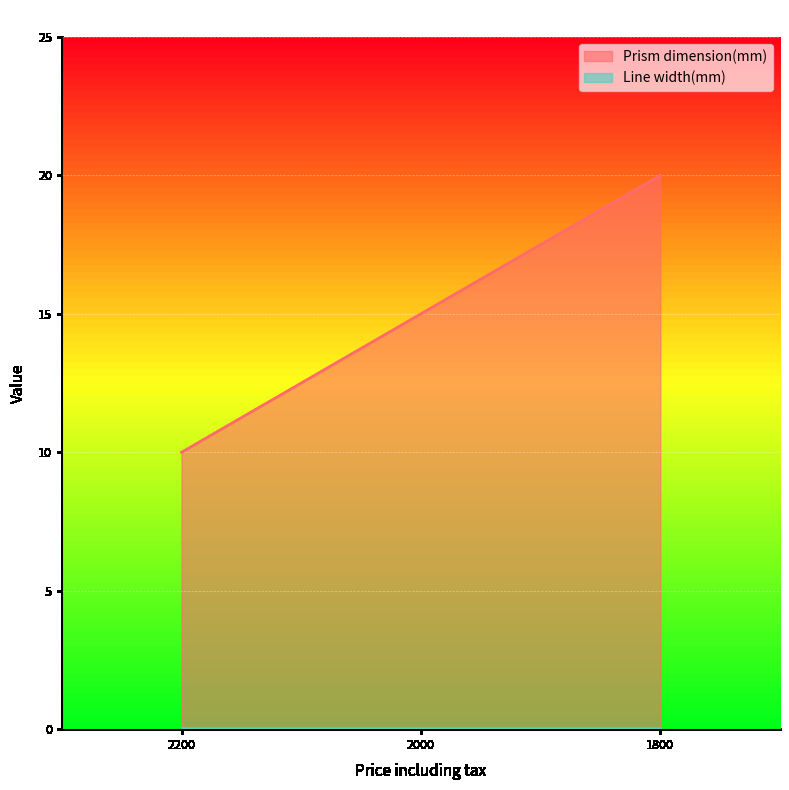

Count the number of categories in the chart.

3